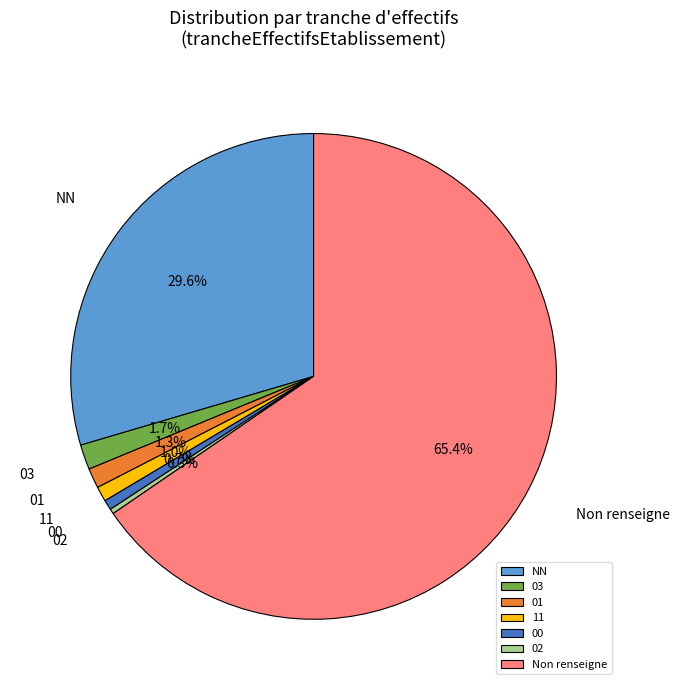

To the nearest percent, what is the difference between the 02 and 01 slice percentages?

1%